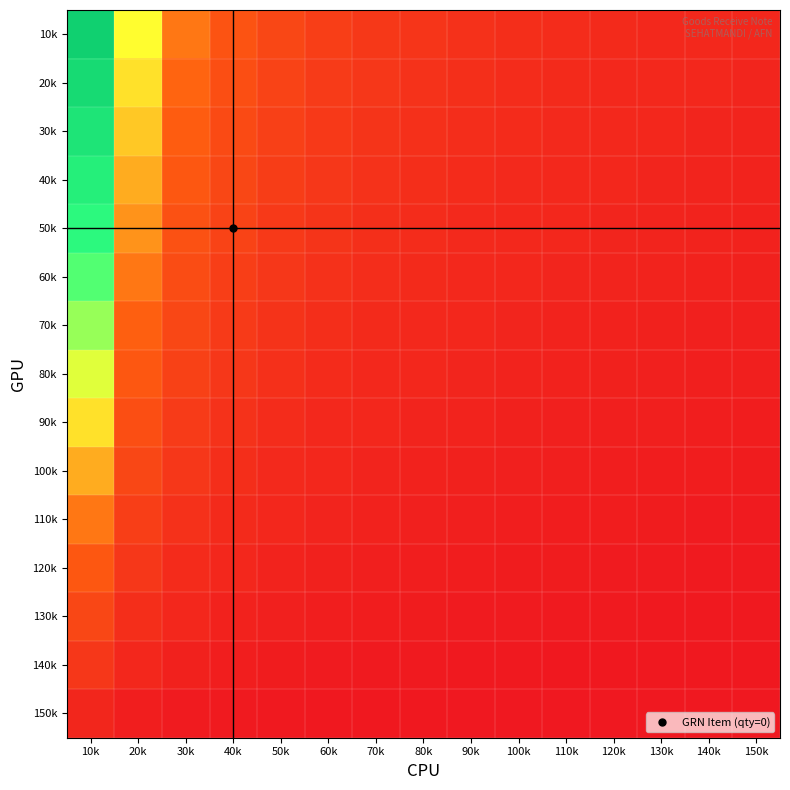

Which series has the largest range (max minus min)?

10k